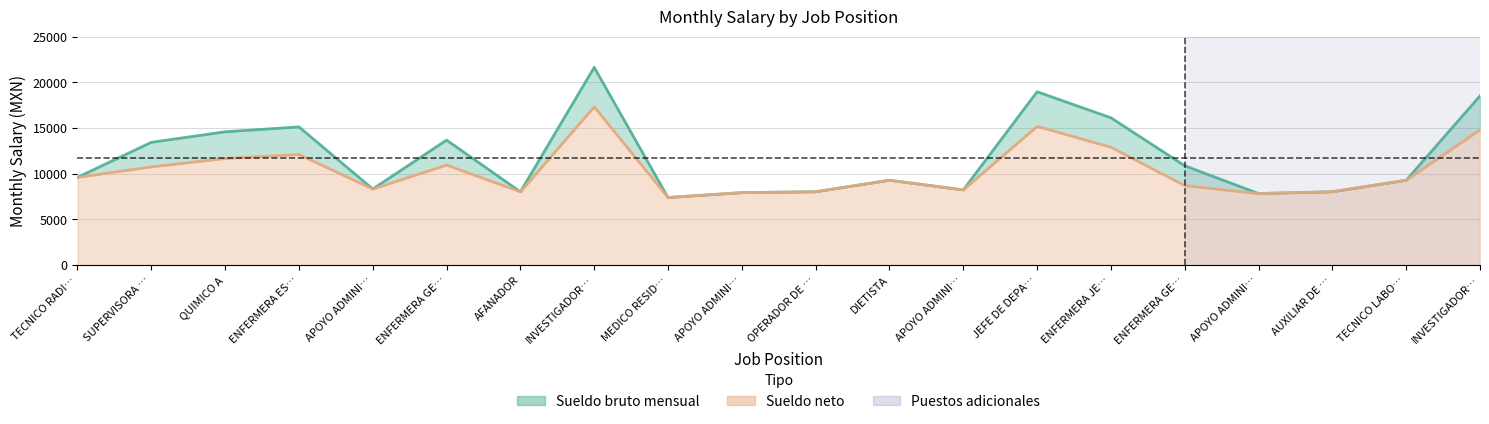

Does the chart have visible grid lines?

Yes